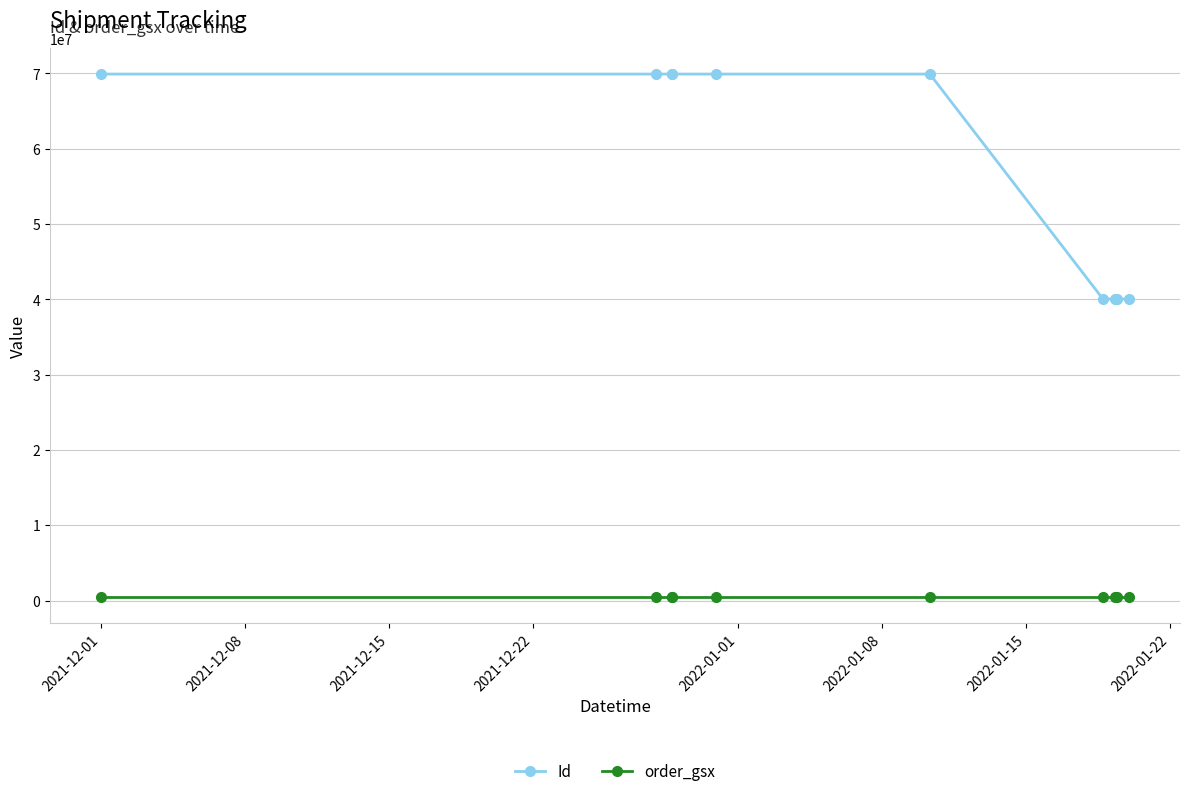

What are all the series names shown in the legend?

Id, order_gsx